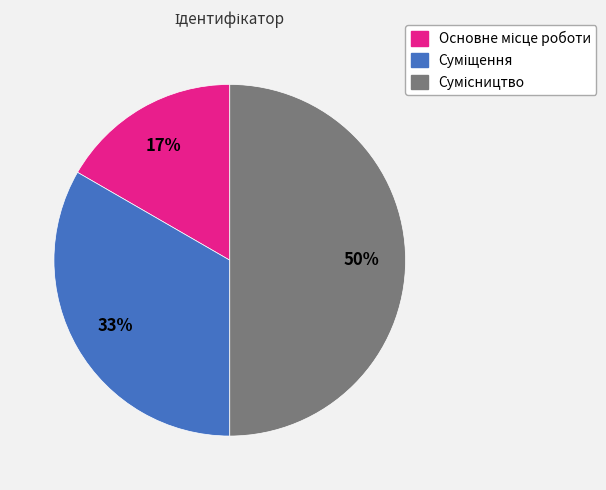

To the nearest percent, what is the difference between the largest and smallest slice percentages?

33%